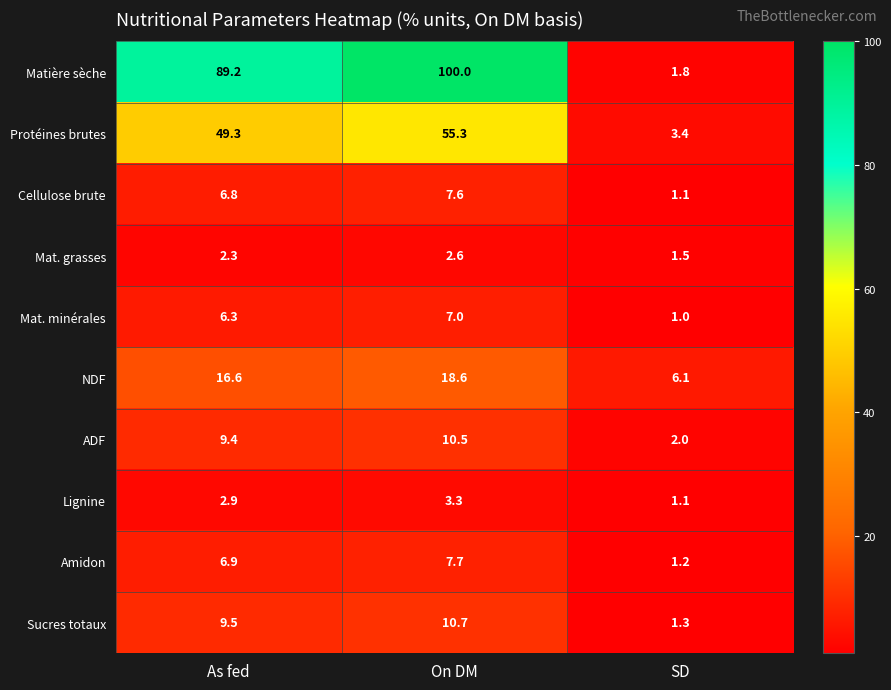

At which label does Amidon first exceed 6?

As fed